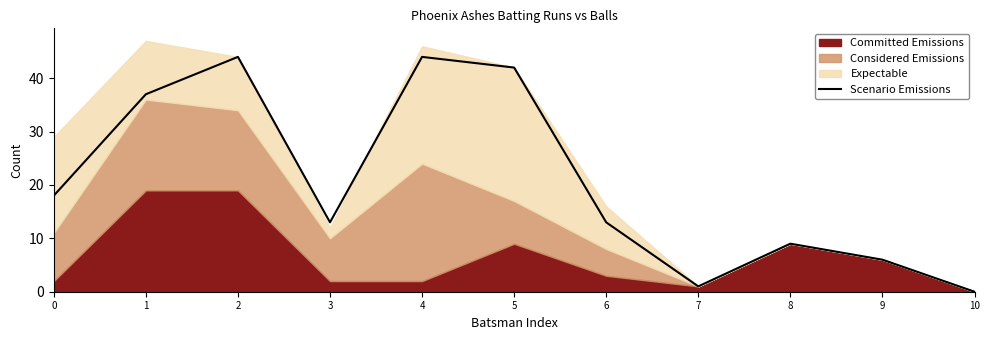

Is it true that the value at 9 is 6?

True